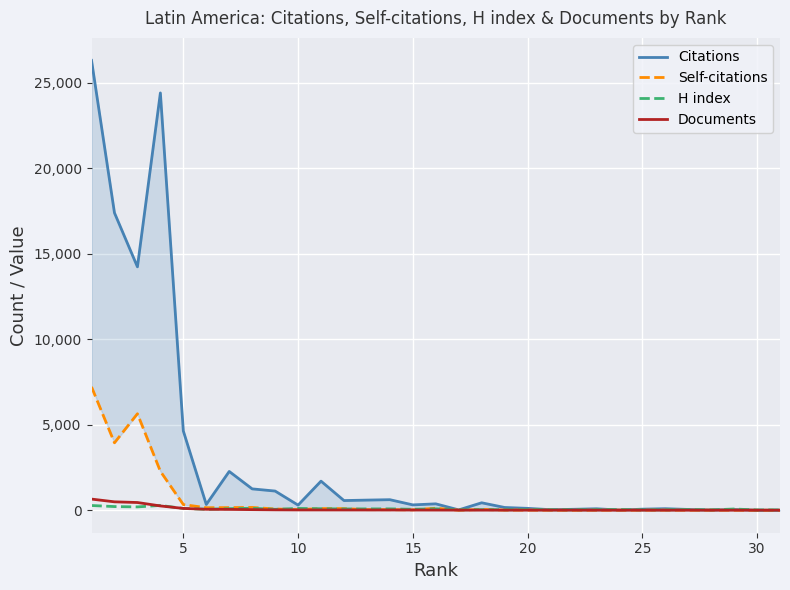

How many data points does each series have?

31